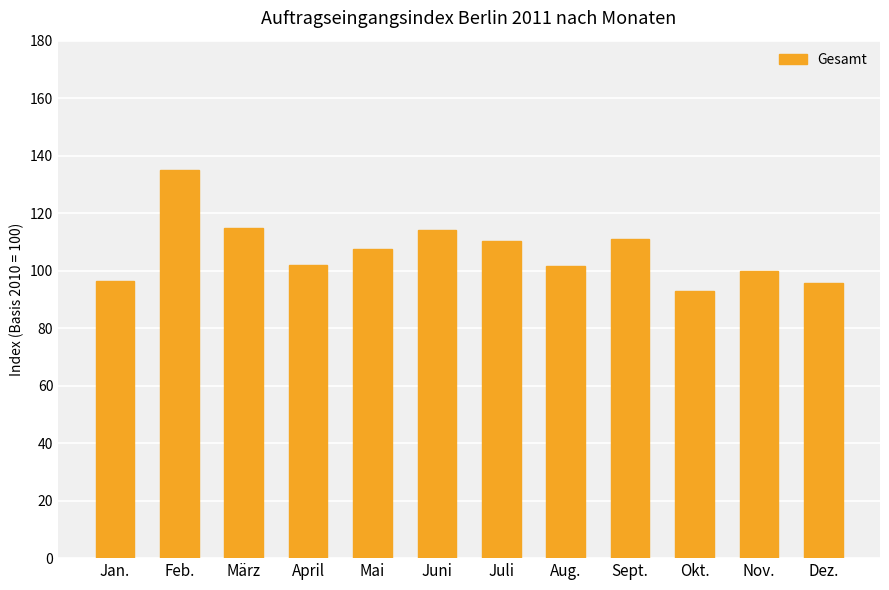

What is the difference between the values at Mai and Nov.?

7.7